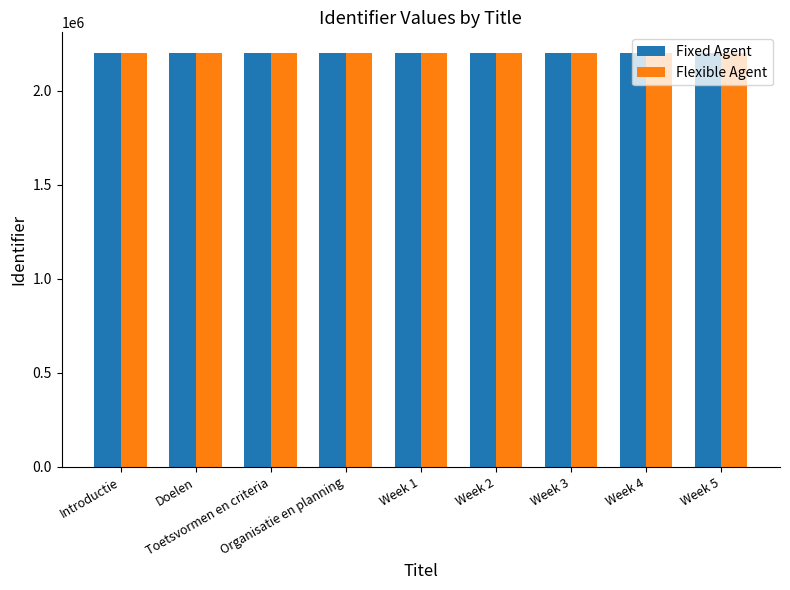

What is the total value across all series at Introductie?

4401167